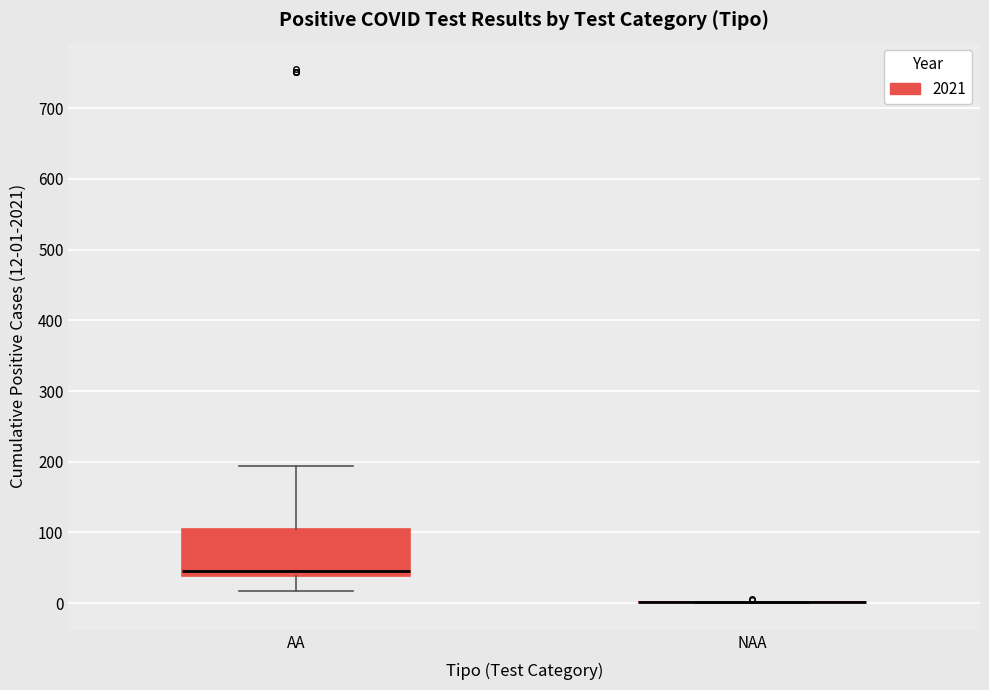

Which box is the tallest, from its lower edge to its upper edge?

AA